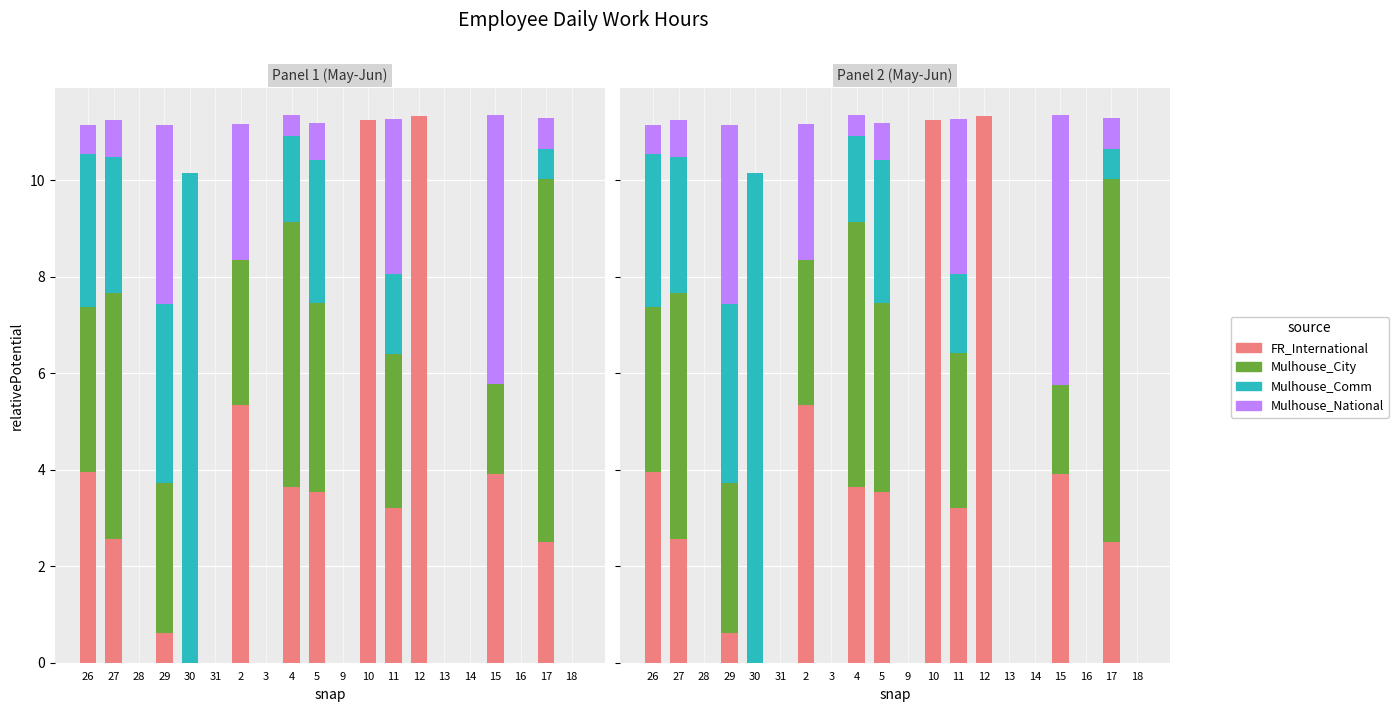

How many distinct data groups are displayed?

4